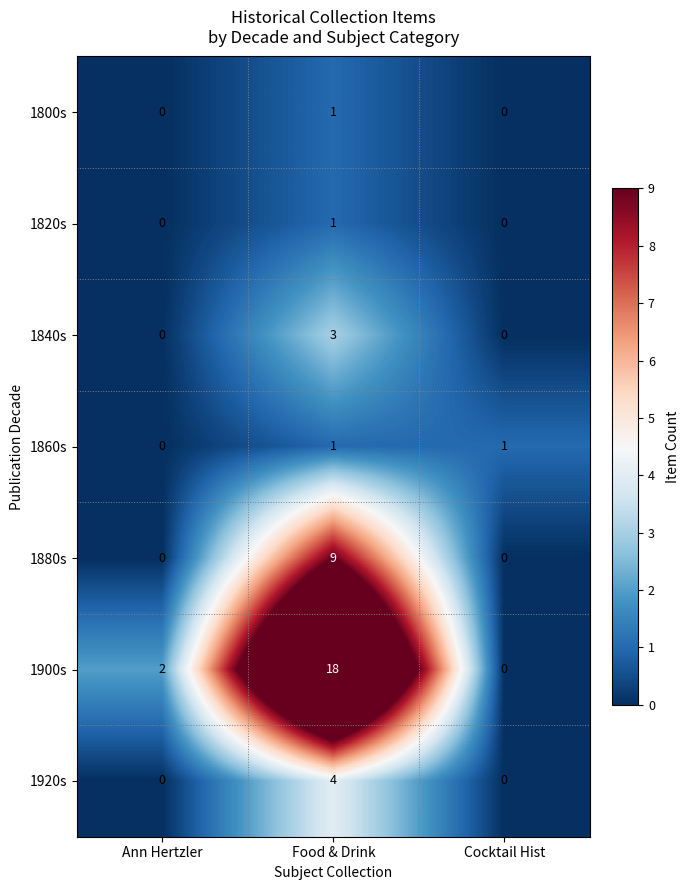

Count the 1840s values in the range 0 to 3.

3